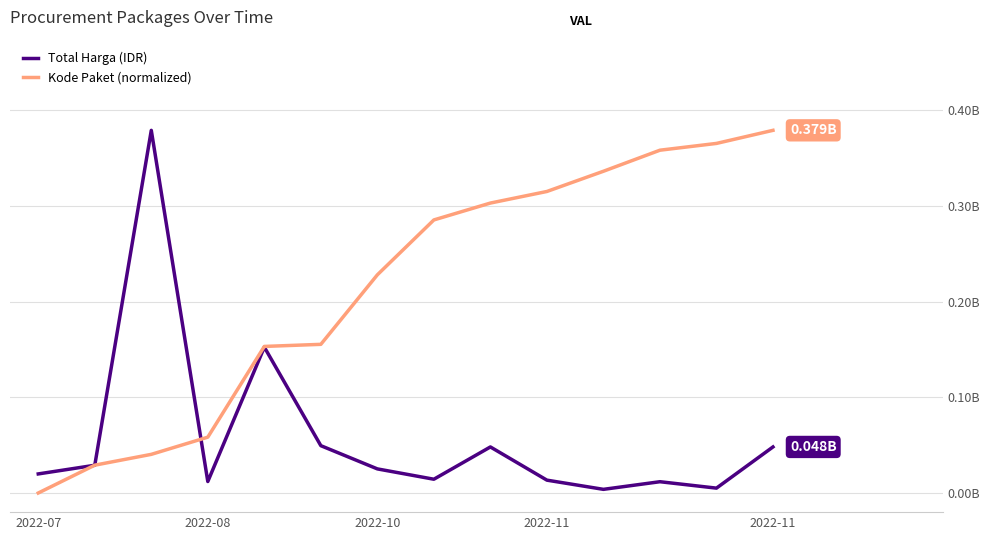

Does the chart have visible grid lines?

Yes